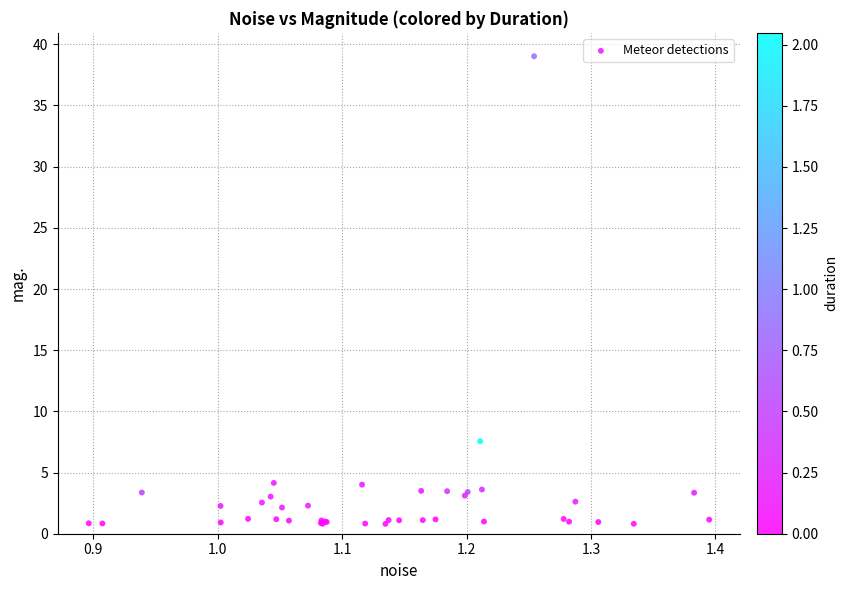

What Y value in the scatter plot is closest to 19?

7.6